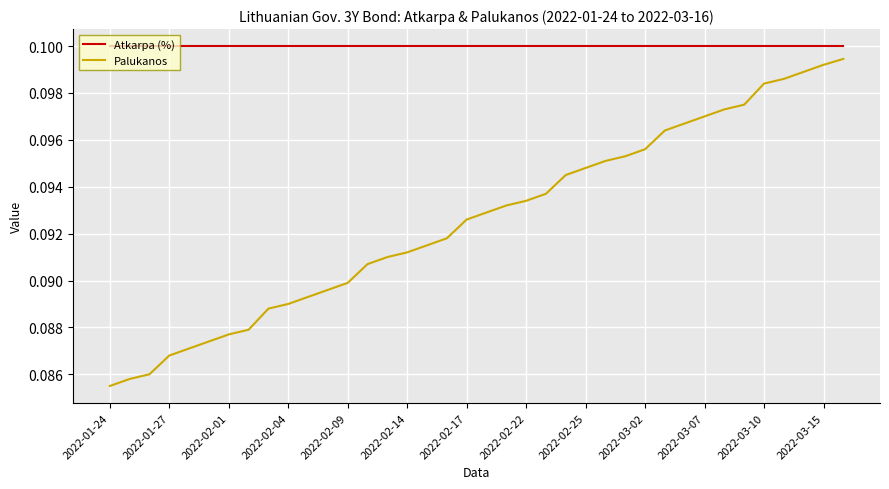

Rank the series by their average value, from highest to lowest.

Atkarpa (%), Palukanos